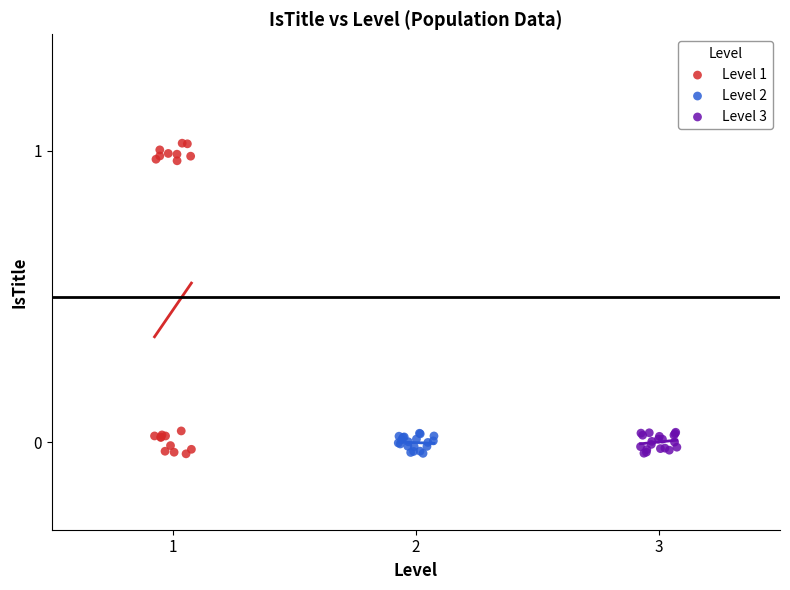

What are all the series names shown in the legend?

Level 1, Level 2, Level 3